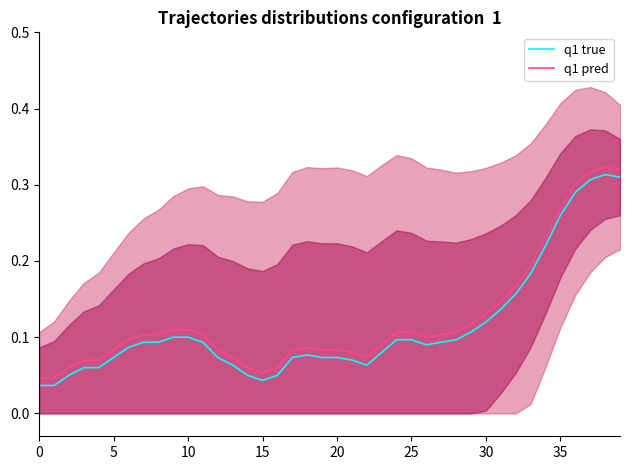

True or false: q1 pred and q1 true cross at least once.

False